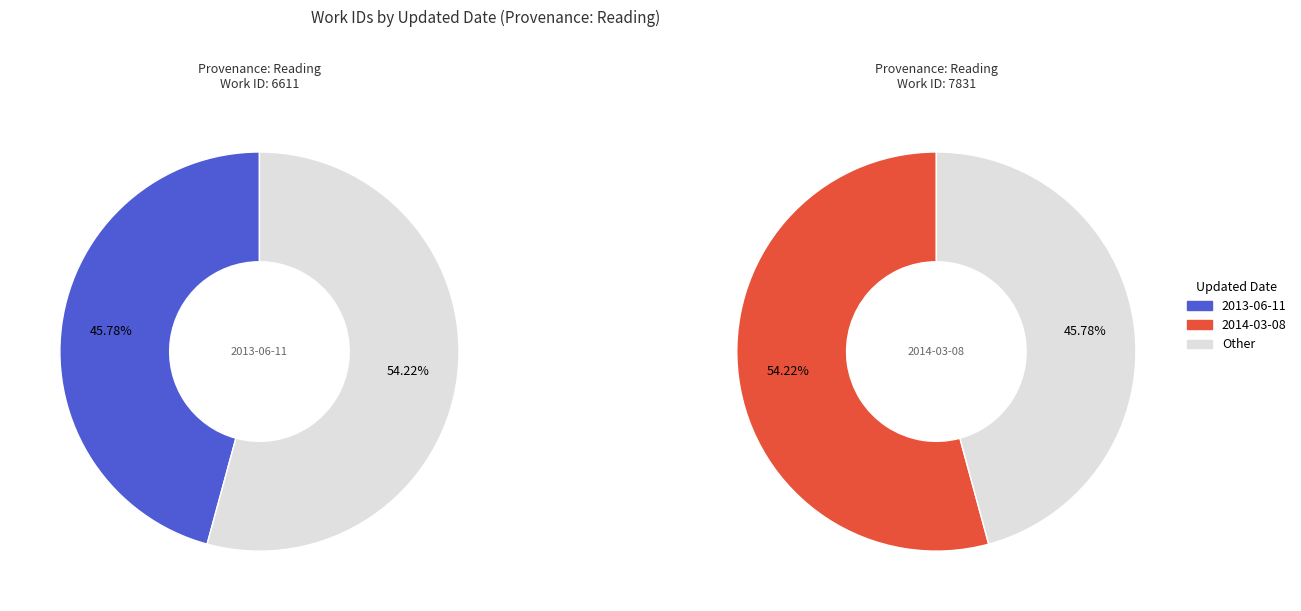

Count the number of slices in the pie.

2